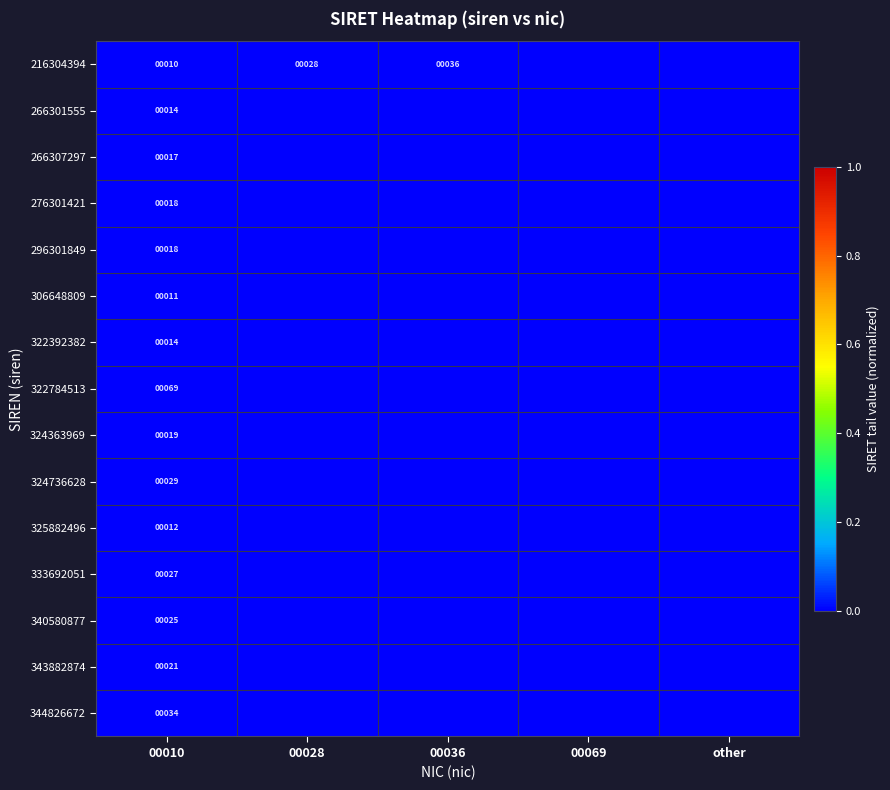

At which label does 340580877 reach its peak?

00010